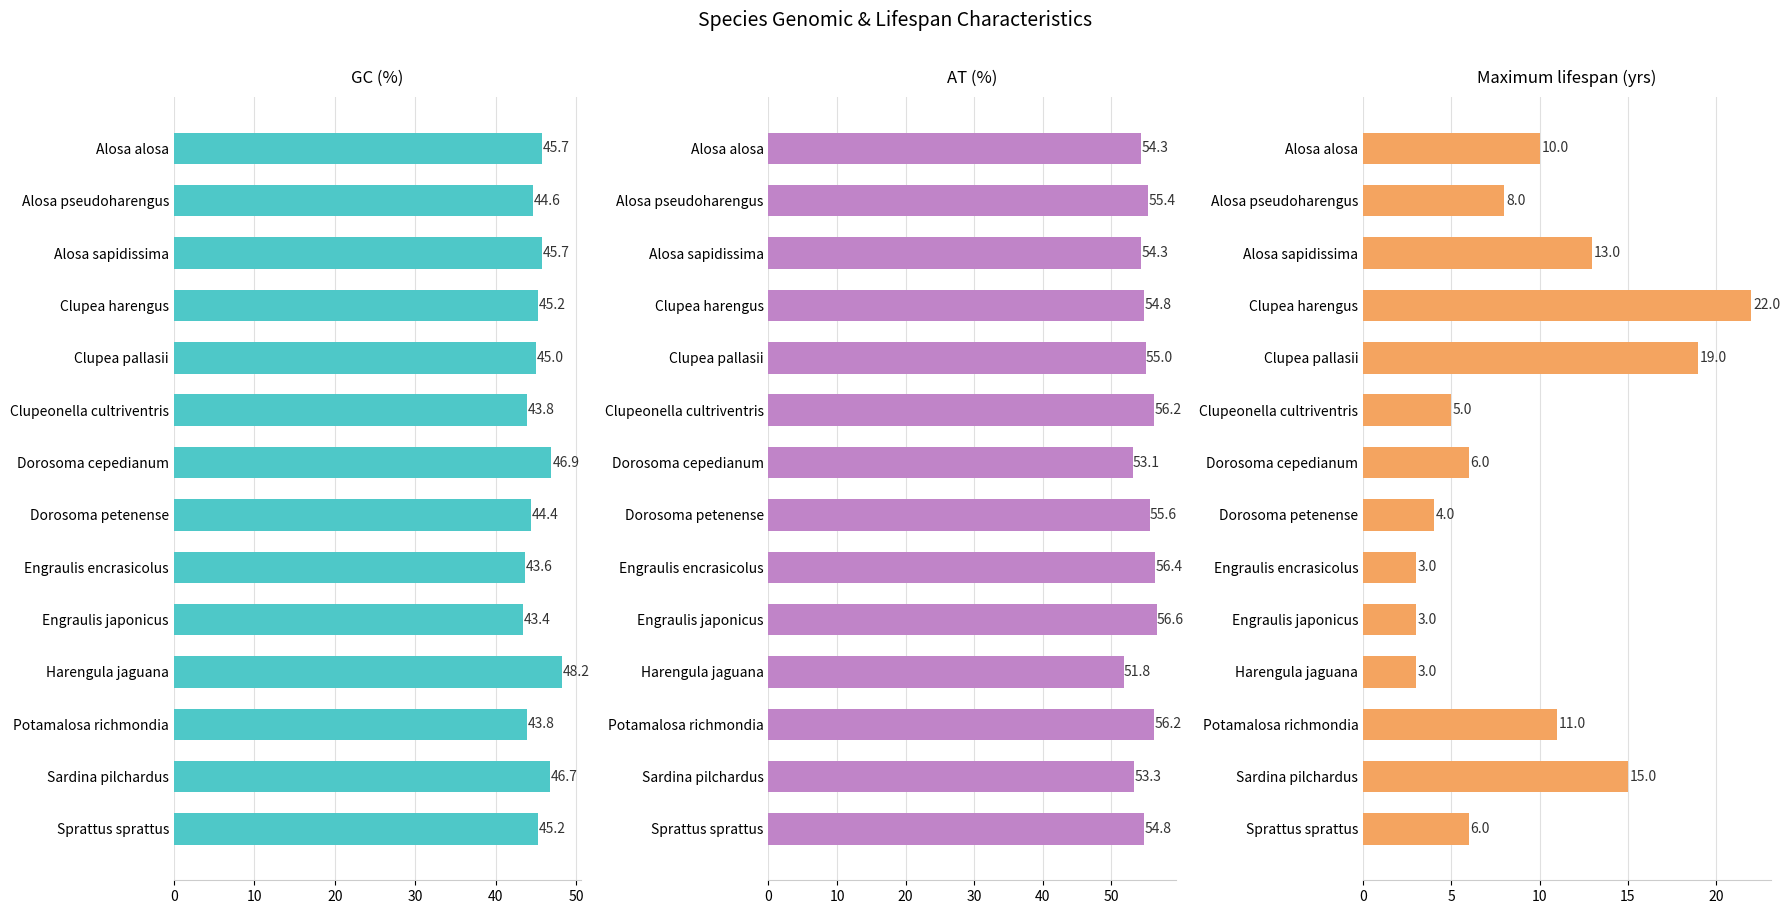

How many series are shown in this chart?

3